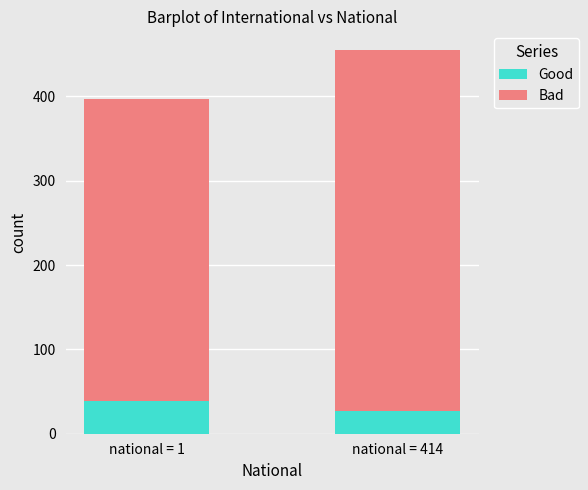

Read the Good value at national = 414.

27.0